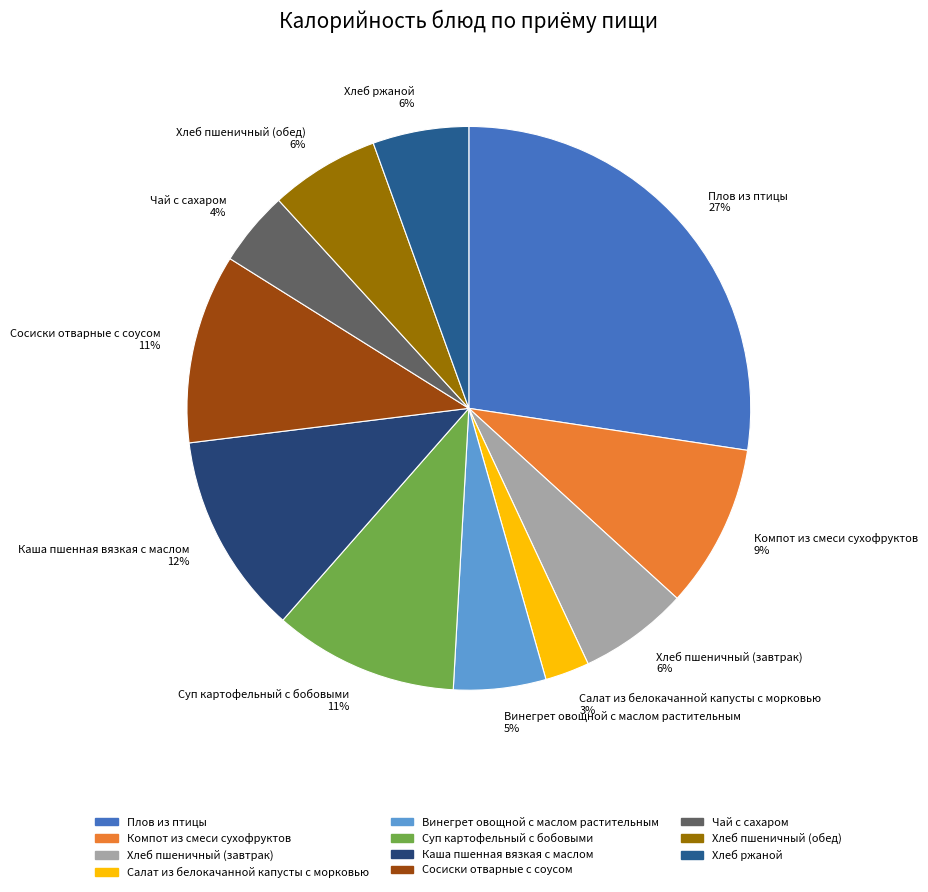

To the nearest percent, what portion does Плов из птицы represent?

27%